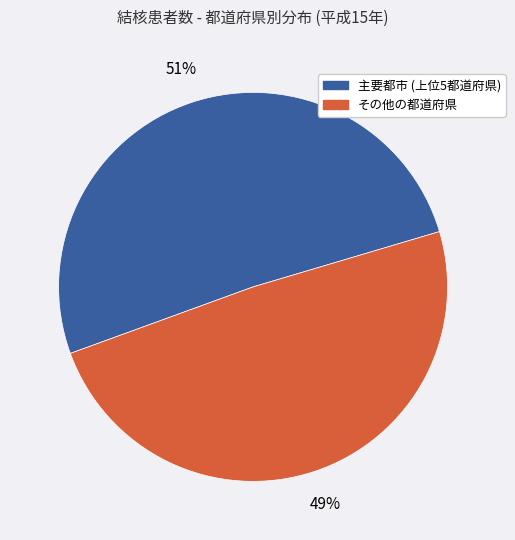

Is there any slice that represents more than half of the pie?

Yes